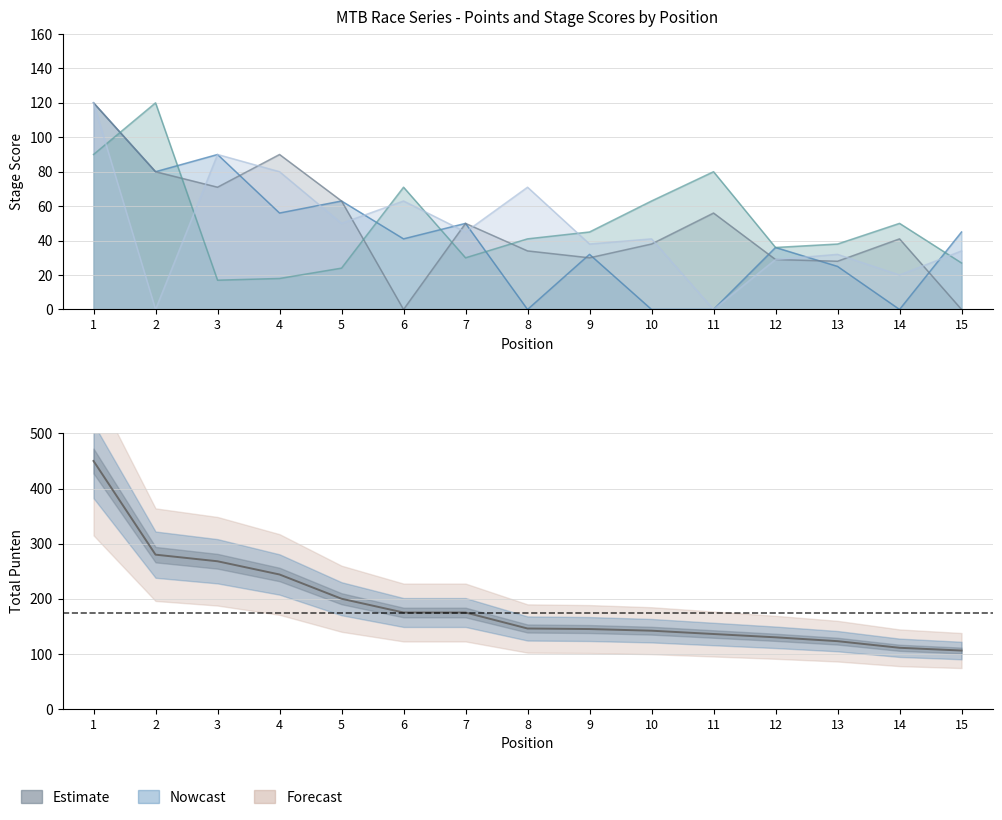

True or false: Langdorp and Punten intersect in this chart.

False